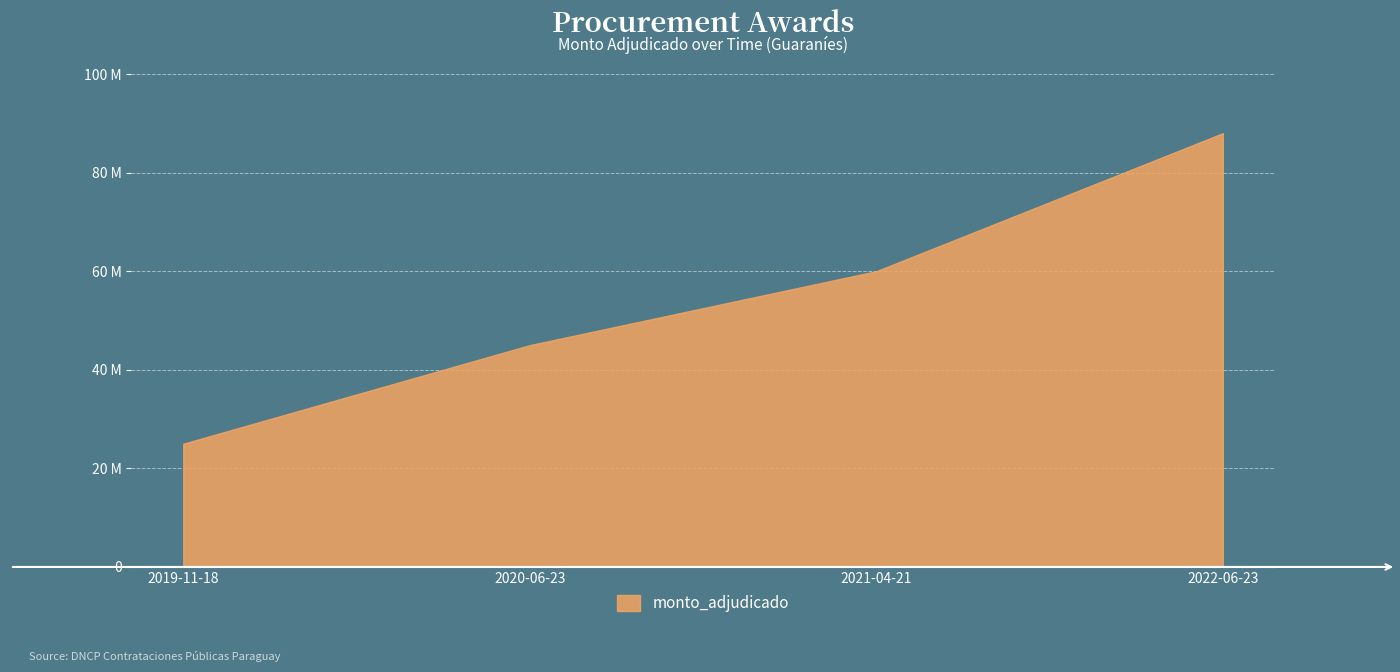

What is the sum of the values at 2019-11-18 and 2020-06-23?

70000000